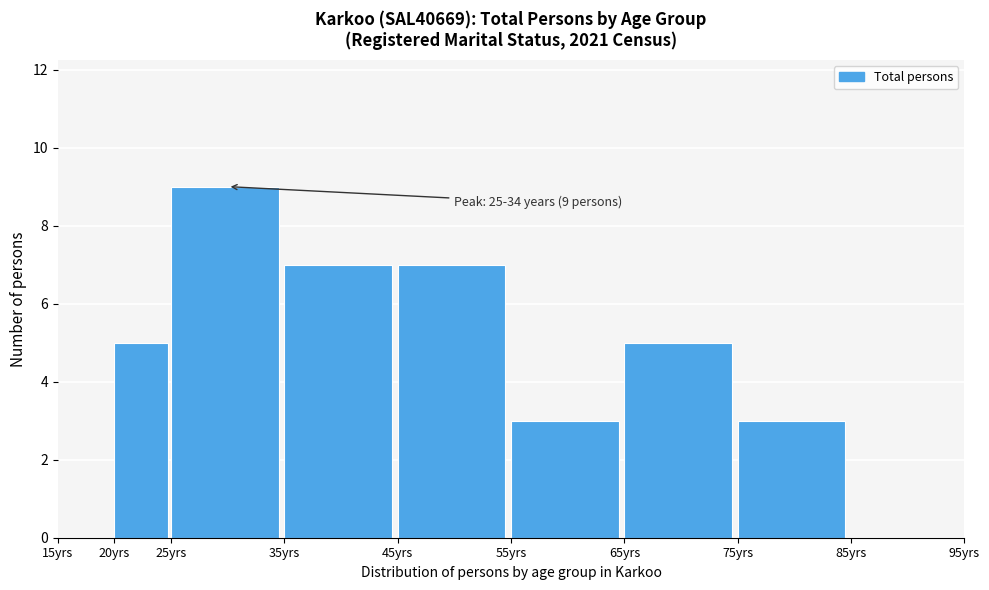

Reading left to right, what are all the values shown in this chart?

15yrs=0	20yrs=5	25yrs=9	35yrs=7	45yrs=7	55yrs=3	65yrs=5	75yrs=3	85yrs=0